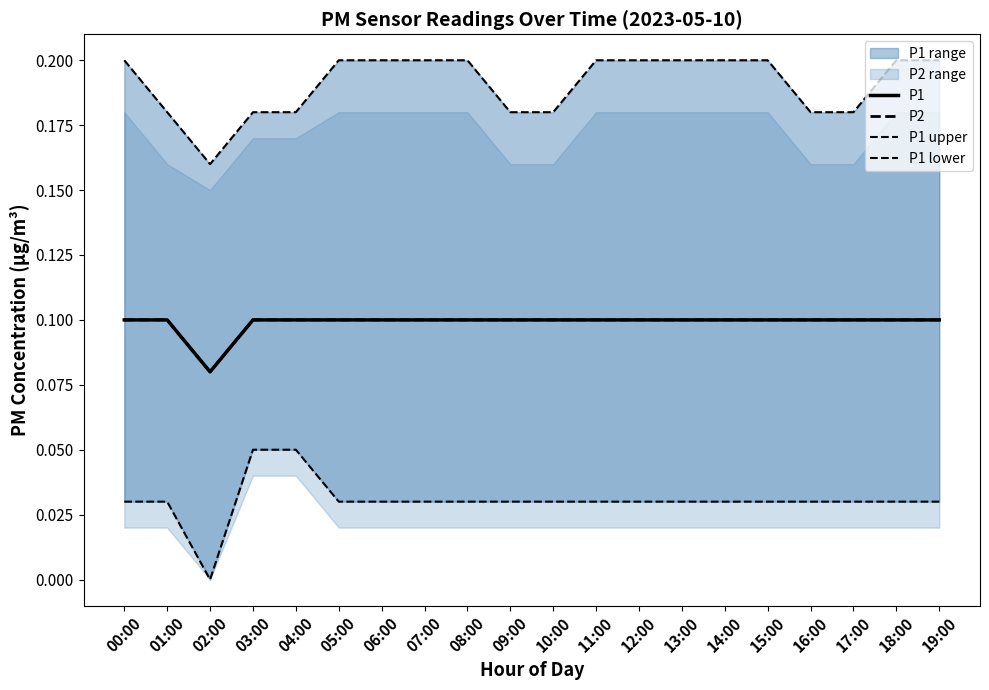

At 14:00, list the series in order from largest to smallest.

P1 upper, P1, P2, P1 lower